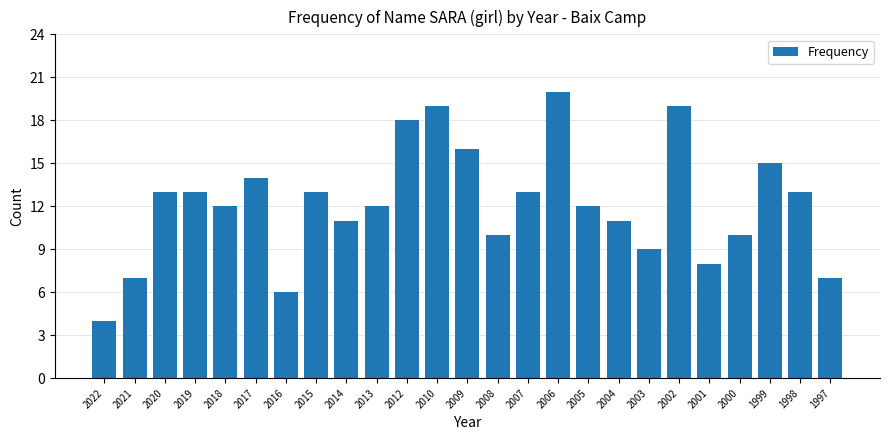

What is the maximum value shown in the chart?

20